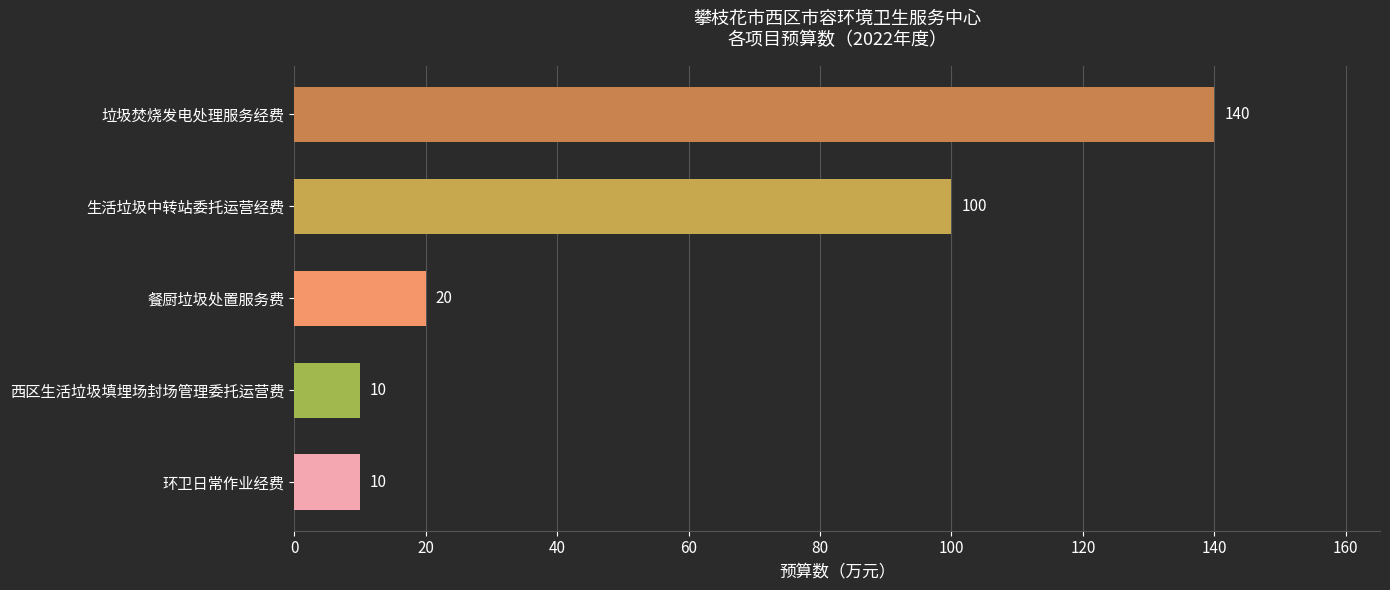

How many bars are there in total?

5